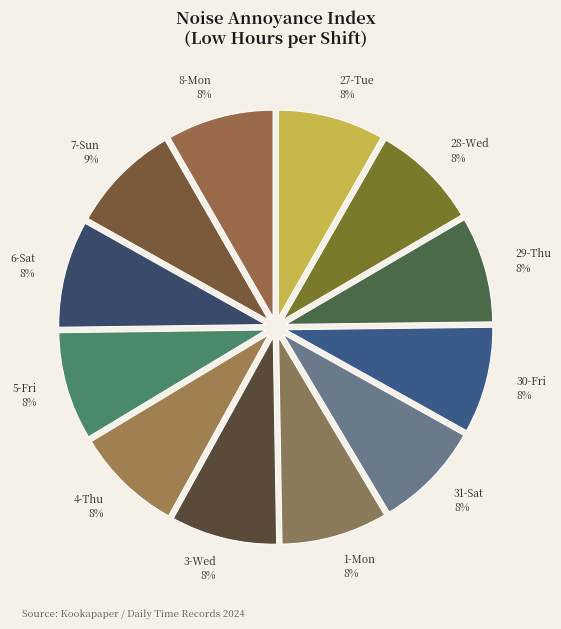

Is it true that 1-Mon is 2% of the pie?

False